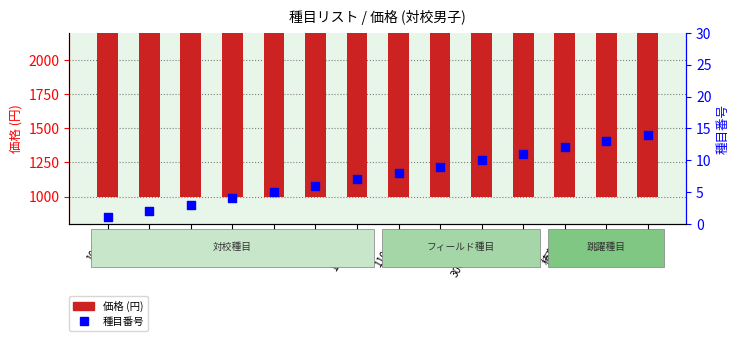

What is the total value across all series at 100m?

1501